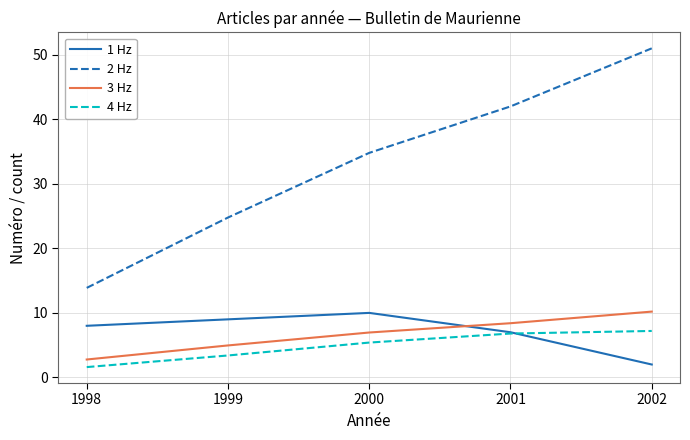

At which category is the sum across all series the highest?

2002